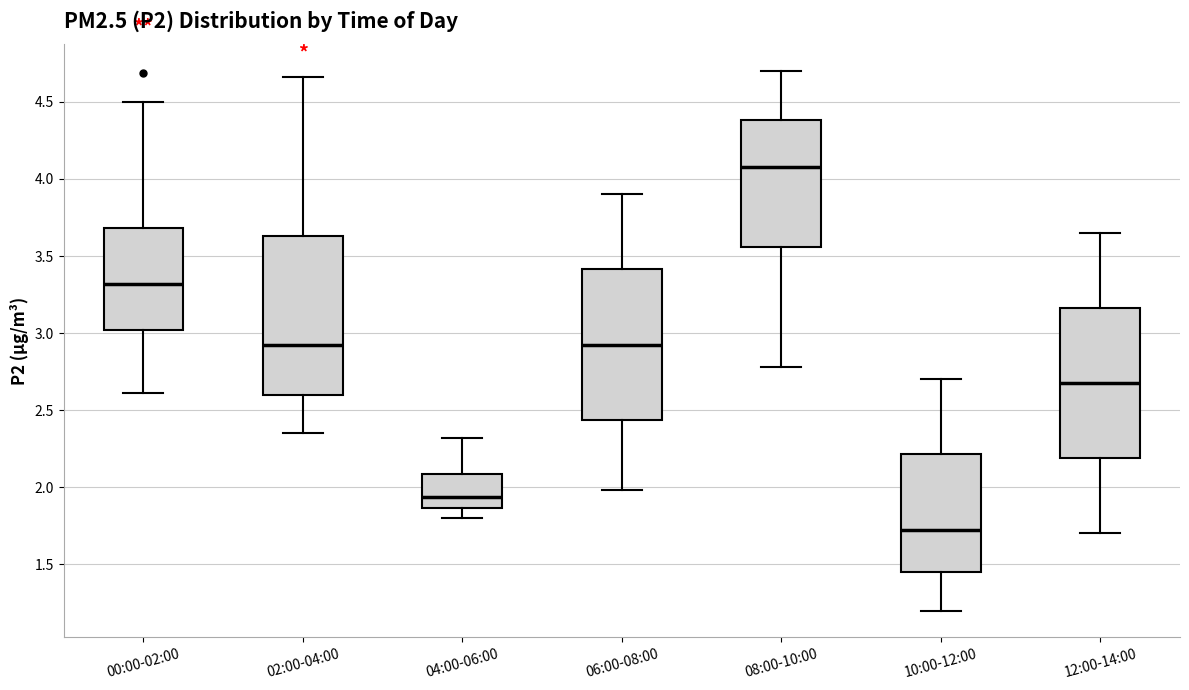

Reading left to right, read every box against the y-axis: the position of its median line, the range the box covers, and the ends of its whiskers. The values are not printed on the chart, so give them approximately, as read against the axis.

00:00-02:00: median 3.30, box 3.00 to 3.70, whiskers 2.60 to 4.50
02:00-04:00: median 2.95, box 2.60 to 3.65, whiskers 2.35 to 4.65
04:00-06:00: median 1.95, box 1.85 to 2.10, whiskers 1.80 to 2.30
06:00-08:00: median 2.95, box 2.45 to 3.40, whiskers 2.00 to 3.90
08:00-10:00: median 4.10, box 3.55 to 4.40, whiskers 2.80 to 4.70
10:00-12:00: median 1.75, box 1.45 to 2.20, whiskers 1.20 to 2.70
12:00-14:00: median 2.70, box 2.20 to 3.15, whiskers 1.70 to 3.65